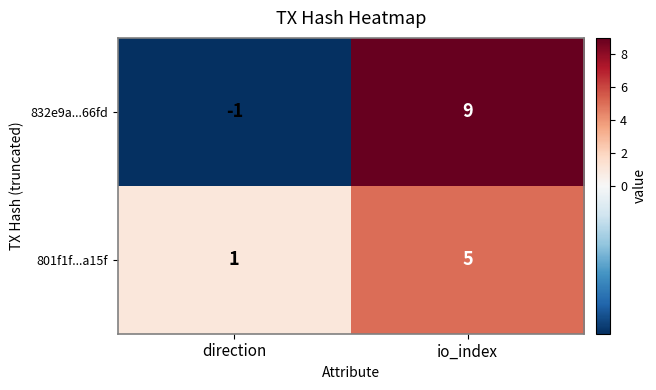

Reading right to left, extract all data points from this chart.

832e9a...66fd: io_index=9	direction=-1
801f1f...a15f: io_index=5	direction=1